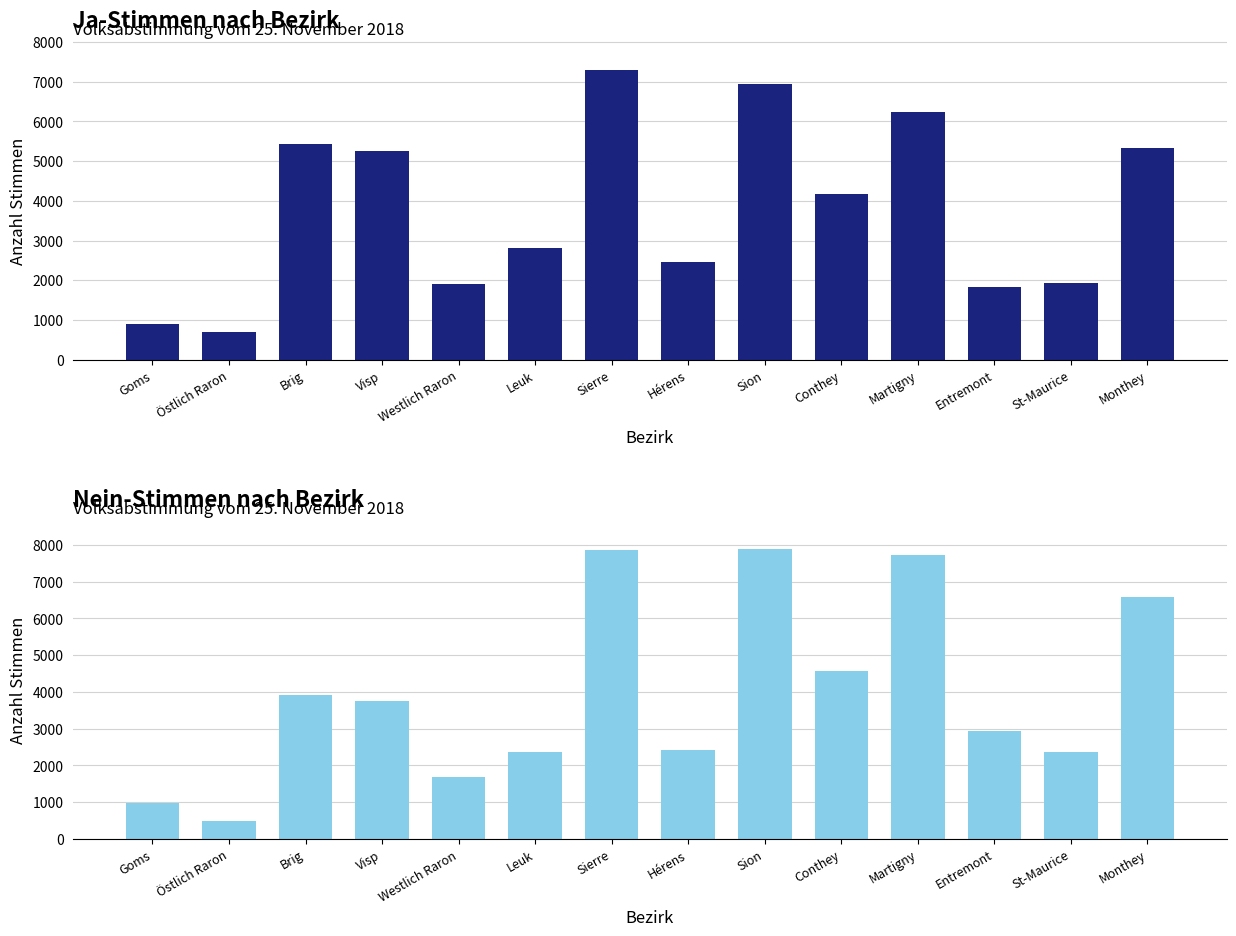

What is the maximum value for Nein?

7876